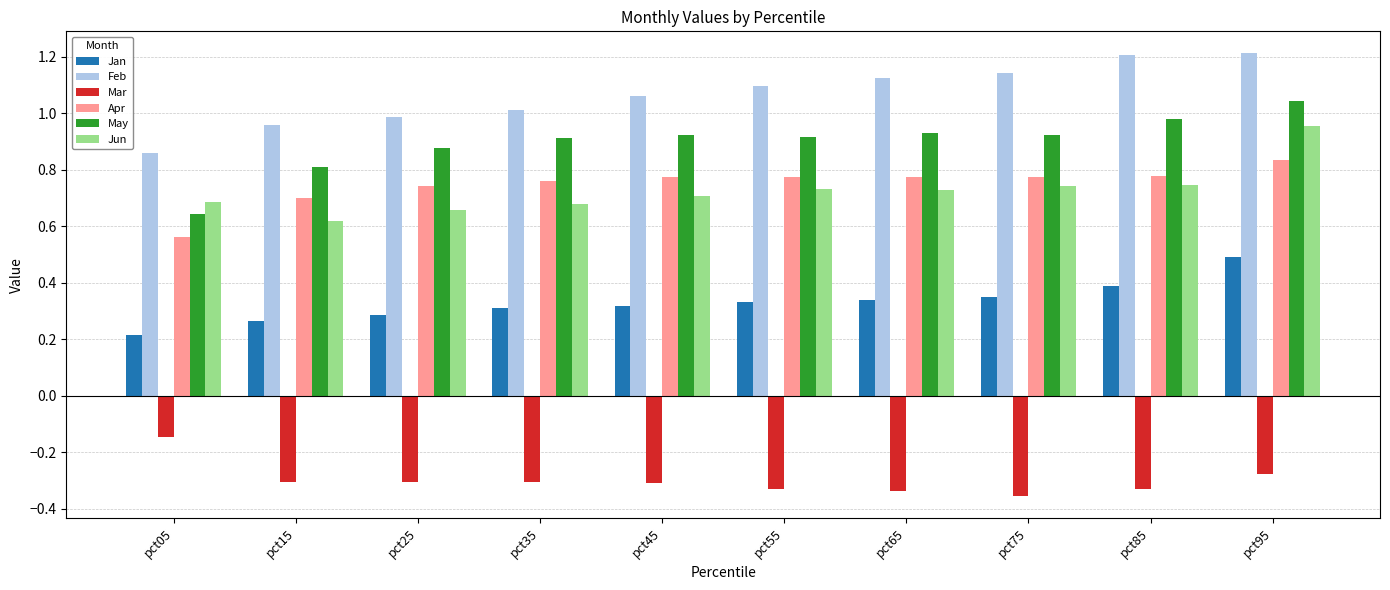

Which series has the largest total across all categories?

Feb